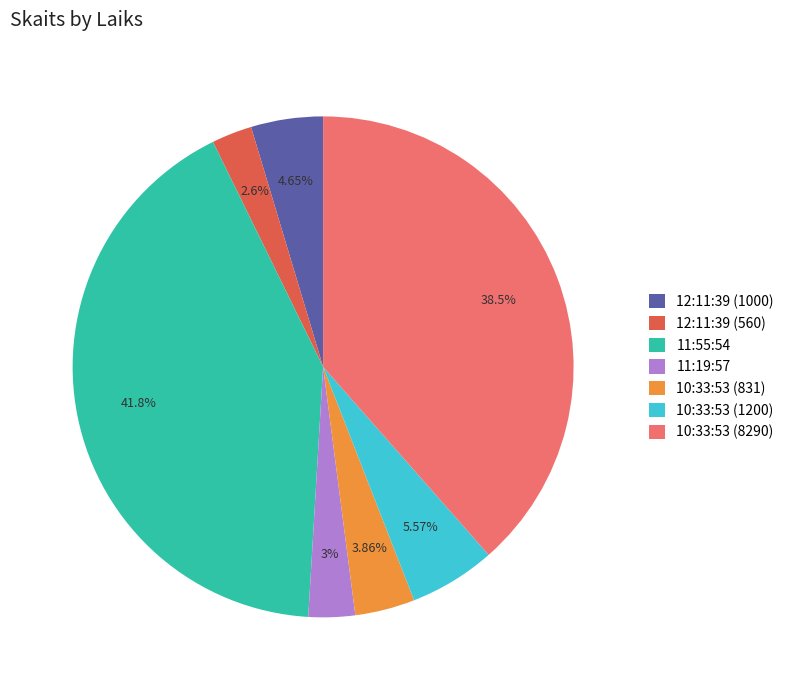

What portion of the pie excludes 11:19:57?

97.0%